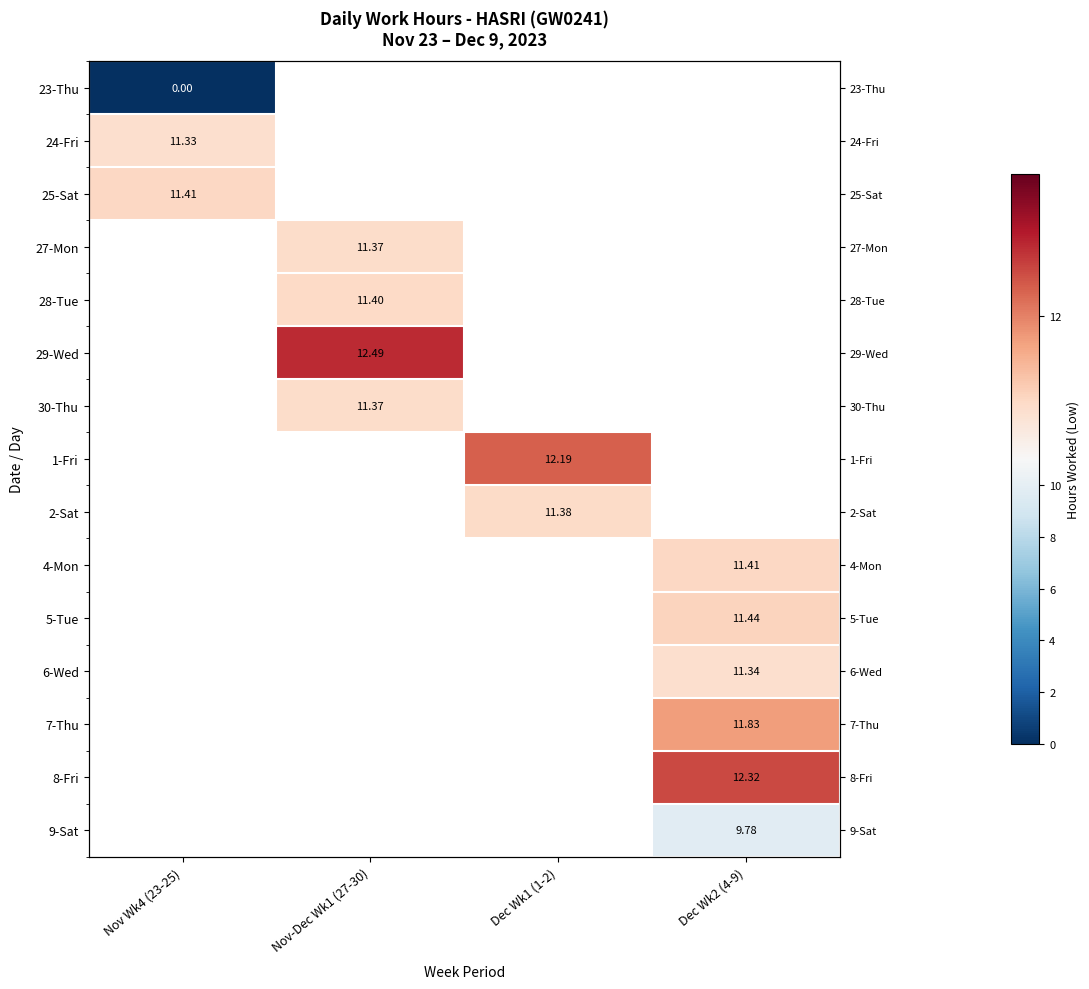

Between Dec Wk1 (1-2) and Dec Wk2 (4-9), which is larger?

Dec Wk2 (4-9)